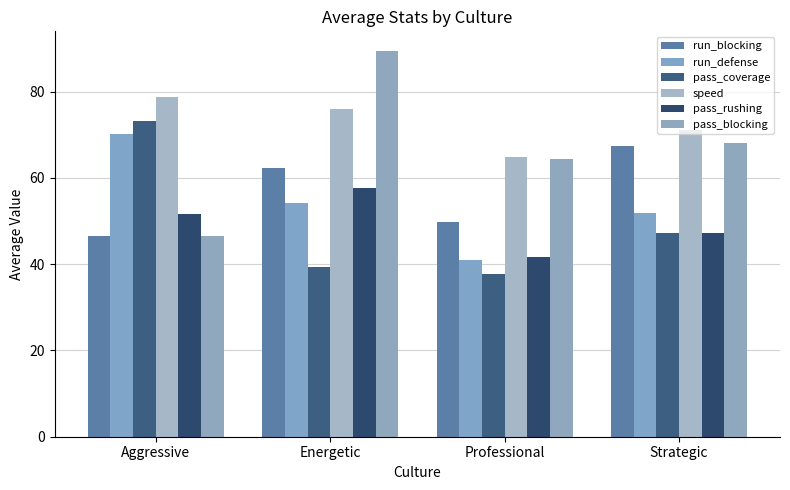

Reading left to right, extract all data points from this chart.

run_blocking: Aggressive=46.4	Energetic=62.4	Professional=49.9	Strategic=67.4
run_defense: Aggressive=70.3	Energetic=54.2	Professional=40.9	Strategic=51.8
pass_coverage: Aggressive=73.1	Energetic=39.2	Professional=37.6	Strategic=47.2
speed: Aggressive=78.7	Energetic=76.0	Professional=64.9	Strategic=71.0
pass_rushing: Aggressive=51.7	Energetic=57.8	Professional=41.6	Strategic=47.2
pass_blocking: Aggressive=46.4	Energetic=89.5	Professional=64.4	Strategic=68.2